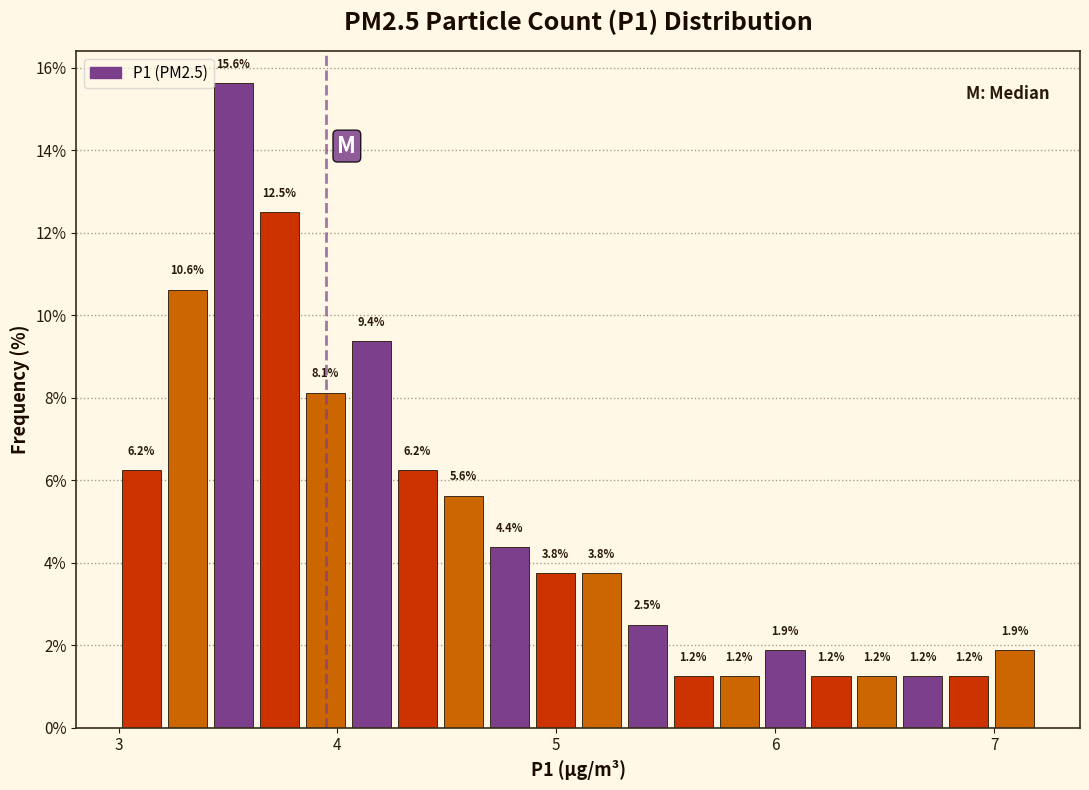

Read against the x-axis, roughly where is the centre of the tallest bar?

3.5